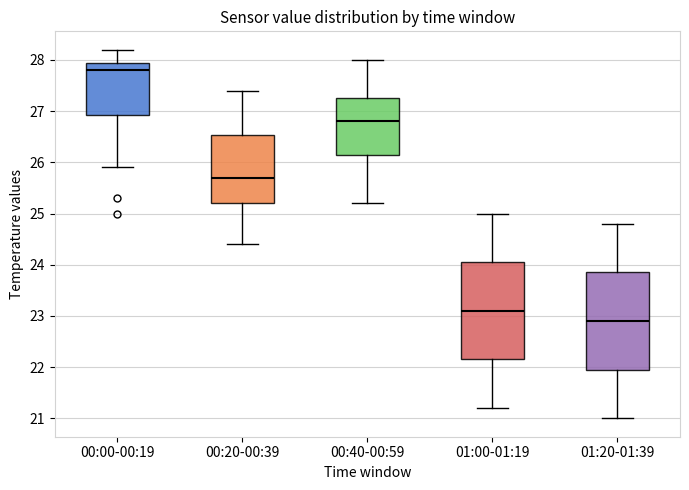

Which box has the lowest median line?

01:20-01:39